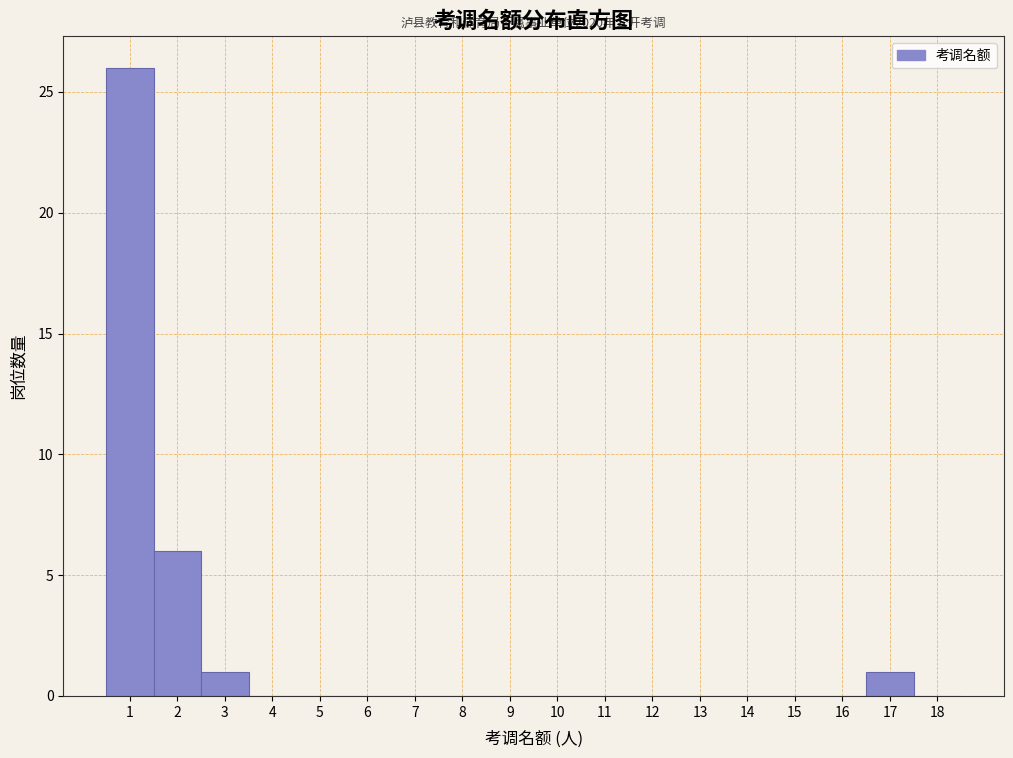

Which range on the x-axis has the tallest bar?

0.5 to 1.5